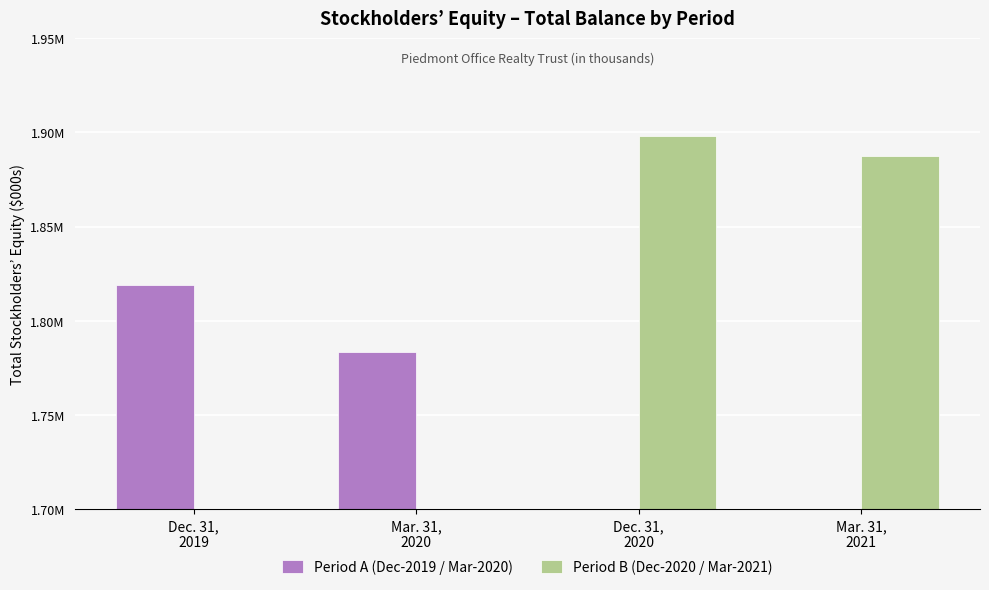

List the labels in order of Period A (Dec-2019 / Mar-2020) value, smallest first.

Dec. 31,
2020, Mar. 31,
2021, Mar. 31,
2020, Dec. 31,
2019